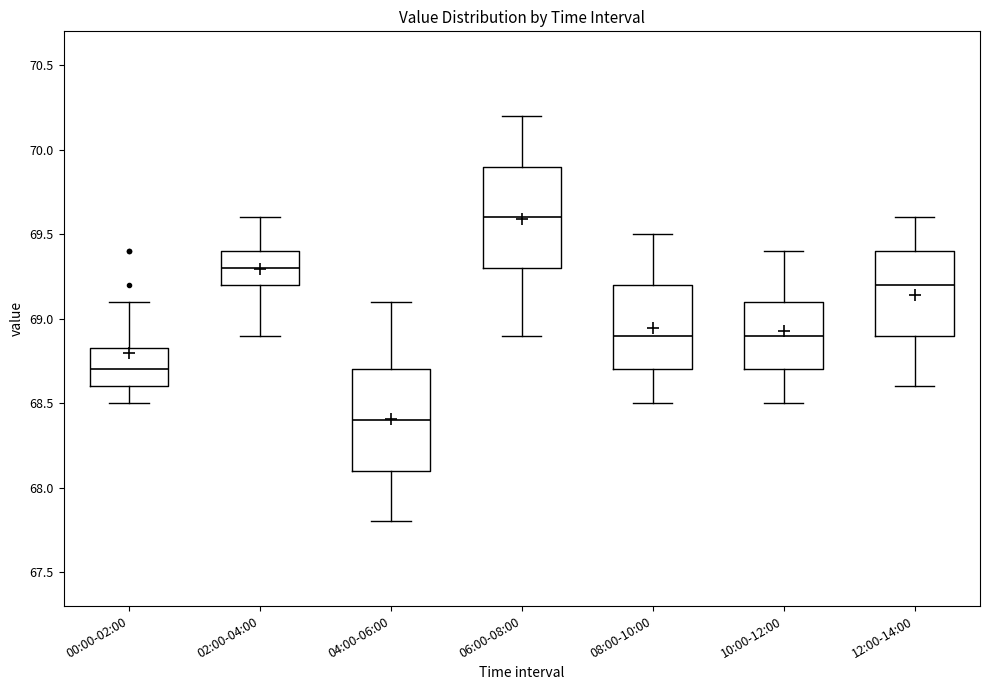

Reading left to right, read every box against the y-axis: the position of its median line, the range the box covers, and the ends of its whiskers. The values are not printed on the chart, so give them approximately, as read against the axis.

00:00-02:00: median 68.70, box 68.60 to 68.85, whiskers 68.50 to 69.10
02:00-04:00: median 69.30, box 69.20 to 69.40, whiskers 68.90 to 69.60
04:00-06:00: median 68.40, box 68.10 to 68.70, whiskers 67.80 to 69.10
06:00-08:00: median 69.60, box 69.30 to 69.90, whiskers 68.90 to 70.20
08:00-10:00: median 68.90, box 68.70 to 69.20, whiskers 68.50 to 69.50
10:00-12:00: median 68.90, box 68.70 to 69.10, whiskers 68.50 to 69.40
12:00-14:00: median 69.20, box 68.90 to 69.40, whiskers 68.60 to 69.60